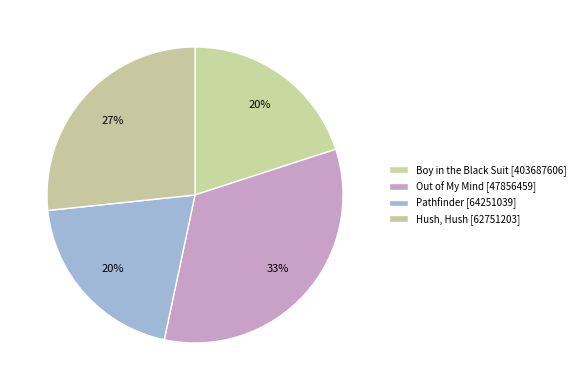

Which category has the biggest portion of the pie?

Out of My Mind